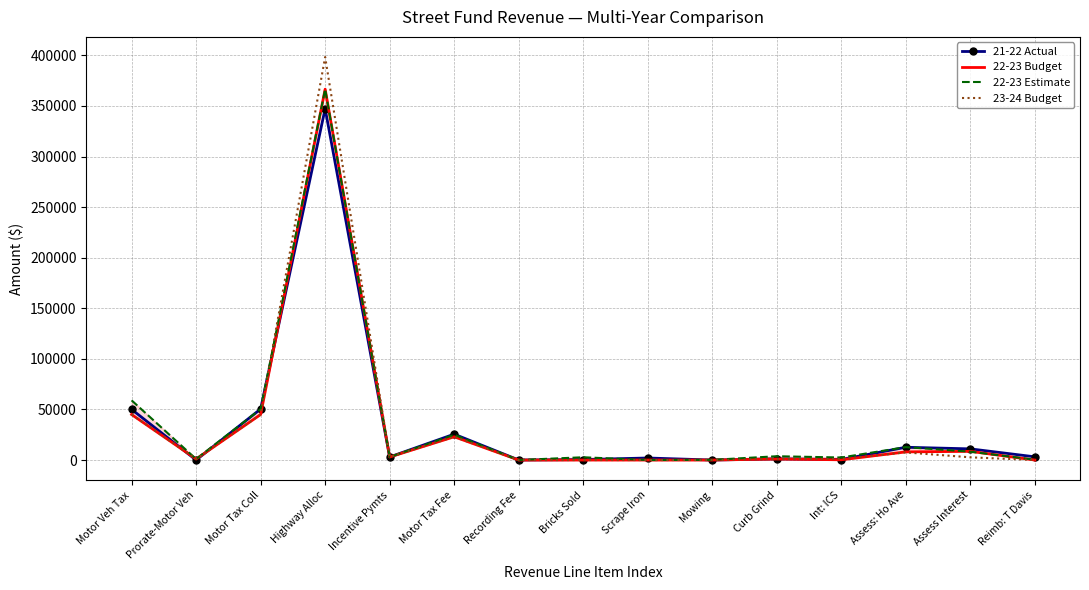

At which label does 23-24 Budget reach its peak?

Highway Alloc